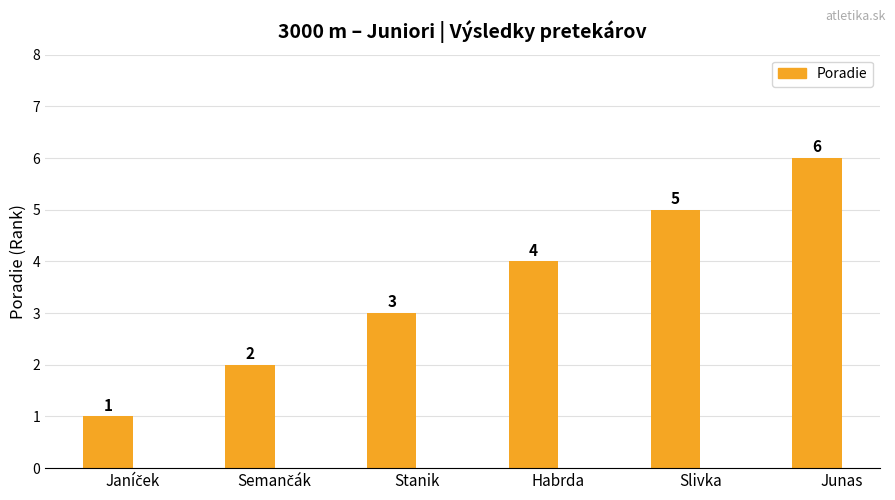

Is it true that the value at Slivka is 2?

False